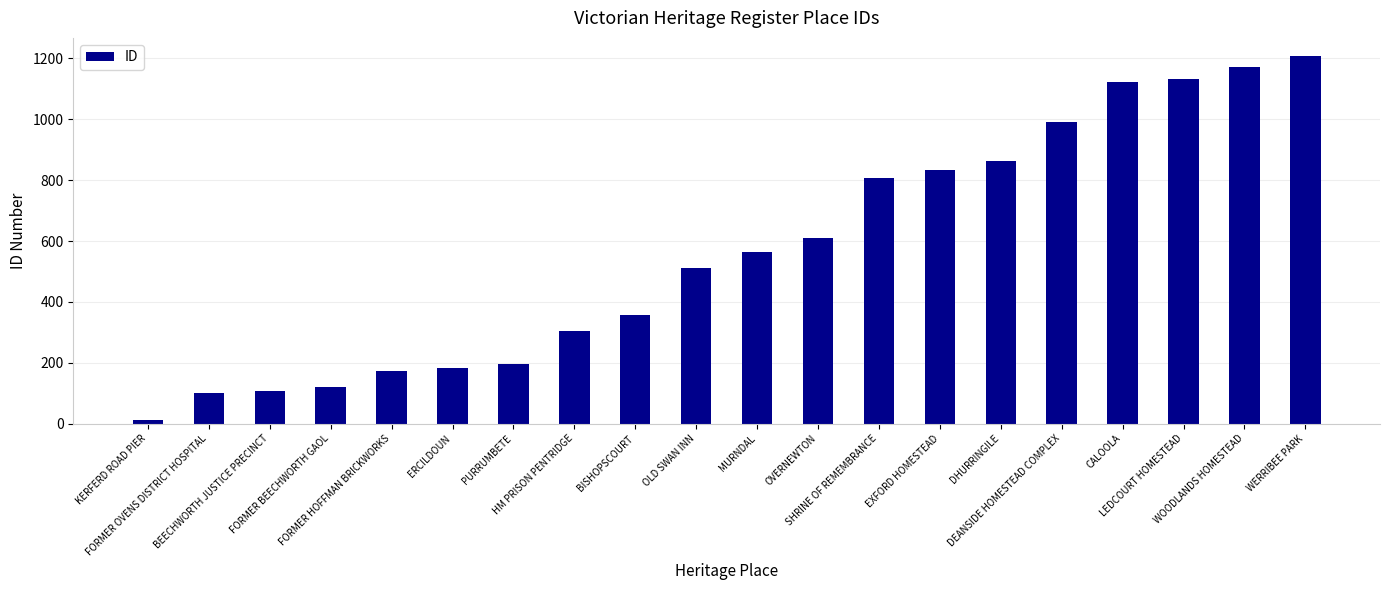

What is the change in value from FORMER HOFFMAN BRICKWORKS to SHRINE OF REMEMBRANCE?

+634